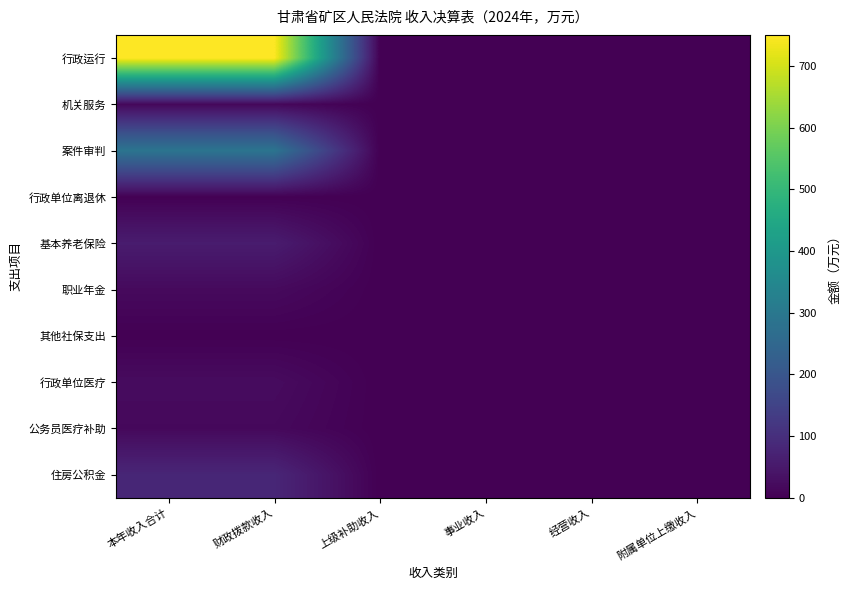

Reading left to right, extract all data points from this chart.

行政运行: 本年收入合计=750.2	财政拨款收入=750.2	上级补助收入=0.0	事业收入=0.0	经营收入=0.0	附属单位上缴收入=0.0
机关服务: 本年收入合计=15.0	财政拨款收入=15.0	上级补助收入=0.0	事业收入=0.0	经营收入=0.0	附属单位上缴收入=0.0
案件审判: 本年收入合计=288.6	财政拨款收入=288.6	上级补助收入=0.0	事业收入=0.0	经营收入=0.0	附属单位上缴收入=0.0
行政单位离退休: 本年收入合计=2.0	财政拨款收入=2.0	上级补助收入=0.0	事业收入=0.0	经营收入=0.0	附属单位上缴收入=0.0
基本养老保险: 本年收入合计=57.5	财政拨款收入=57.5	上级补助收入=0.0	事业收入=0.0	经营收入=0.0	附属单位上缴收入=0.0
职业年金: 本年收入合计=19.5	财政拨款收入=19.5	上级补助收入=0.0	事业收入=0.0	经营收入=0.0	附属单位上缴收入=0.0
其他社保支出: 本年收入合计=0.7	财政拨款收入=0.7	上级补助收入=0.0	事业收入=0.0	经营收入=0.0	附属单位上缴收入=0.0
行政单位医疗: 本年收入合计=22.8	财政拨款收入=22.8	上级补助收入=0.0	事业收入=0.0	经营收入=0.0	附属单位上缴收入=0.0
公务员医疗补助: 本年收入合计=17.1	财政拨款收入=17.1	上级补助收入=0.0	事业收入=0.0	经营收入=0.0	附属单位上缴收入=0.0
住房公积金: 本年收入合计=80.4	财政拨款收入=80.4	上级补助收入=0.0	事业收入=0.0	经营收入=0.0	附属单位上缴收入=0.0